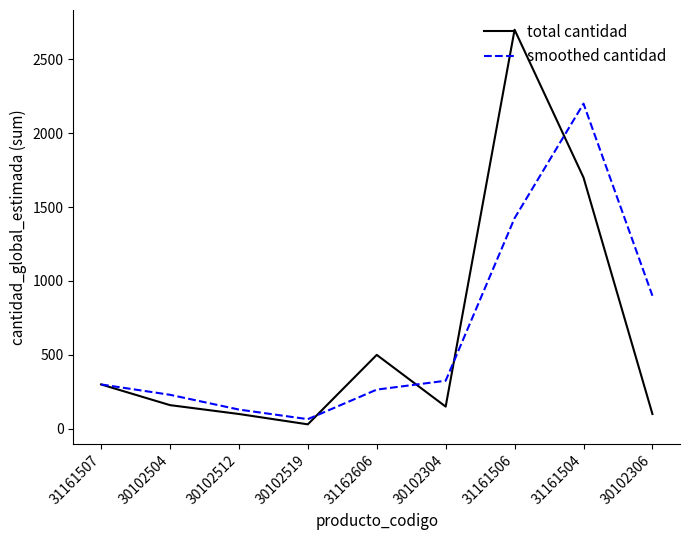

What is the sum of the total cantidad values at 30102504 and 31161507?

460